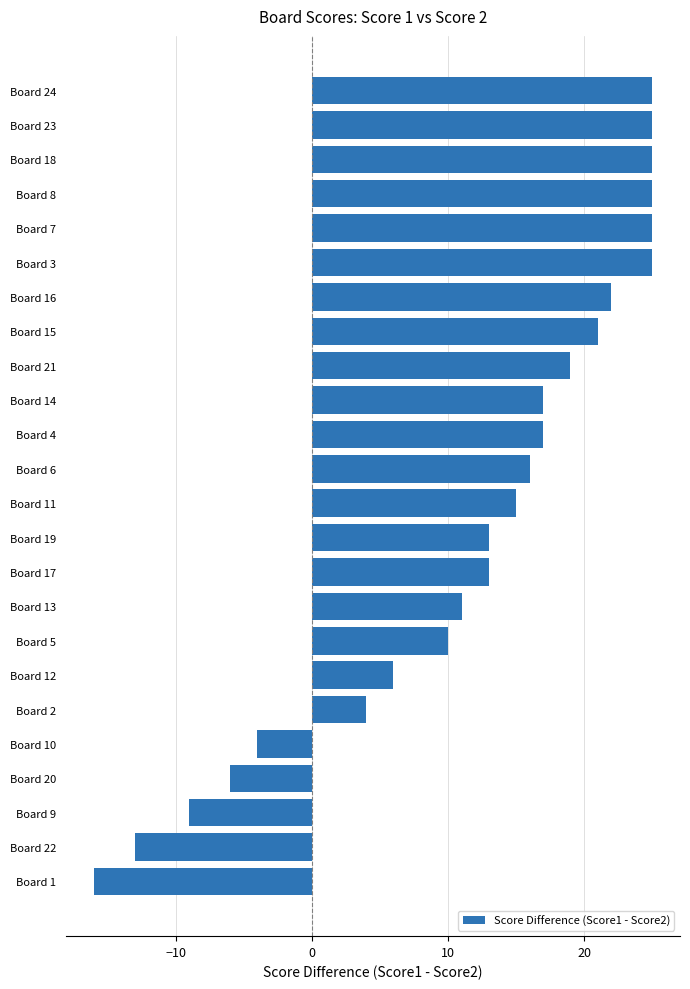

The value at Board 10 is -4. True or false?

True